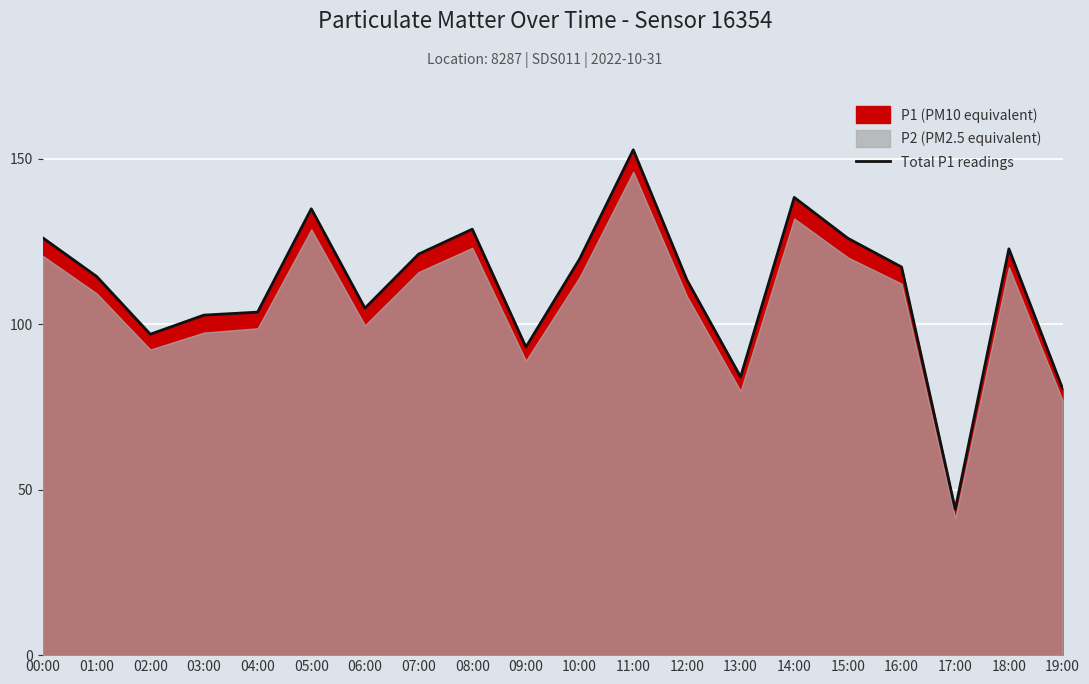

What is the label of the 4th point from the right?

16:00